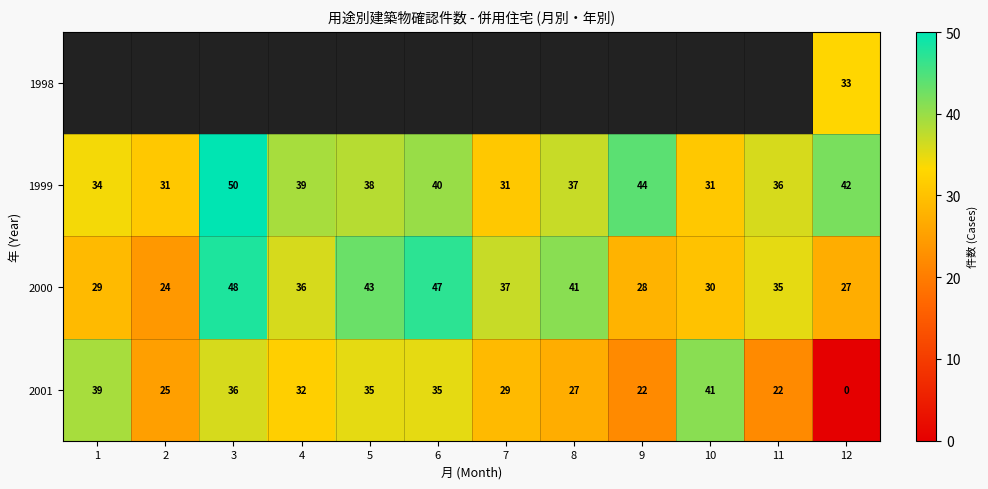

True or false: 2000 has a value of 51 at 4.

False